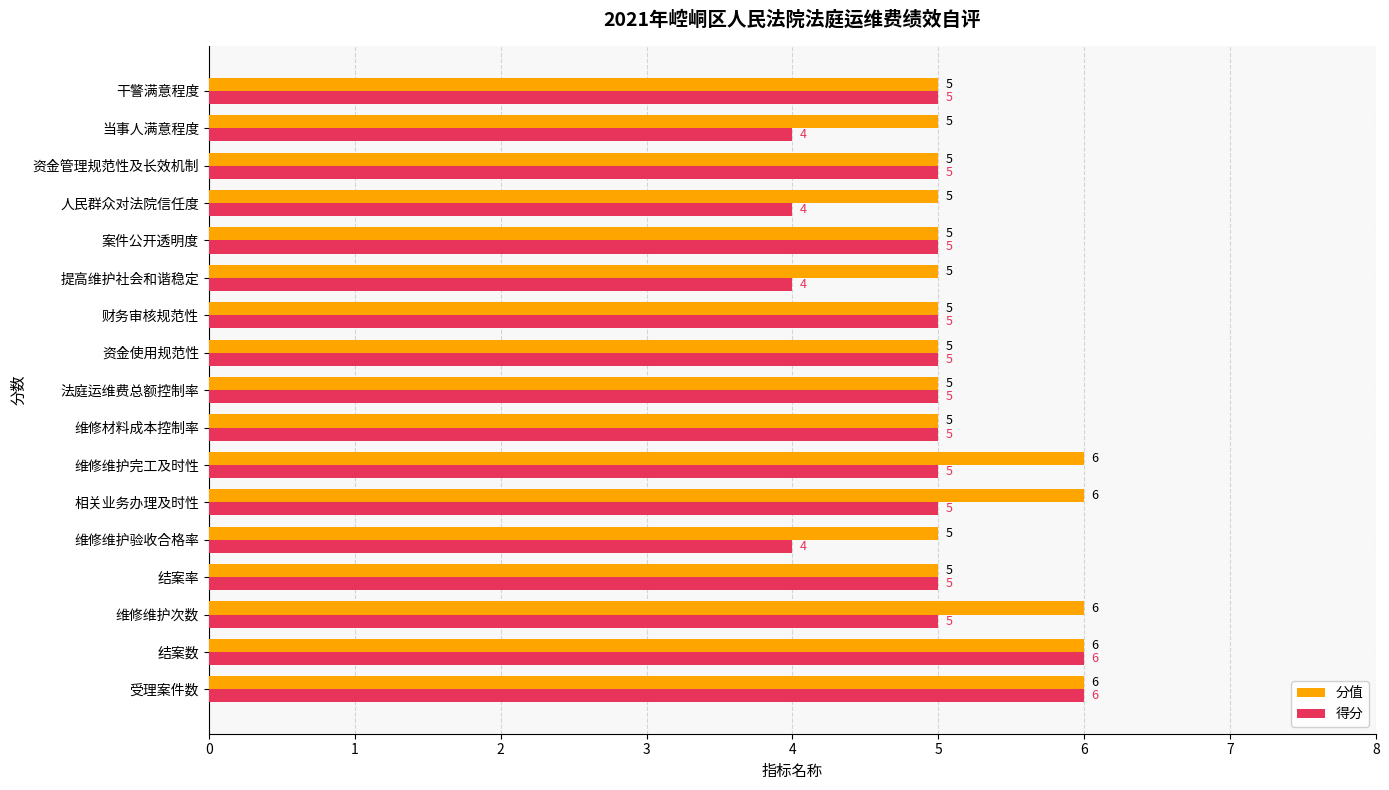

What is the maximum value for 得分?

6